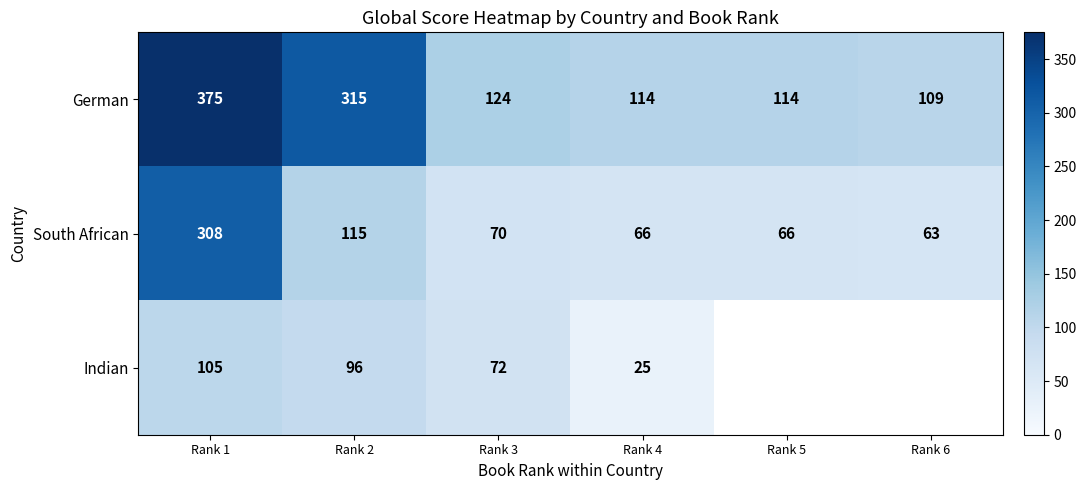

Rank the series at Rank 3 from highest to lowest value.

German, Indian, South African